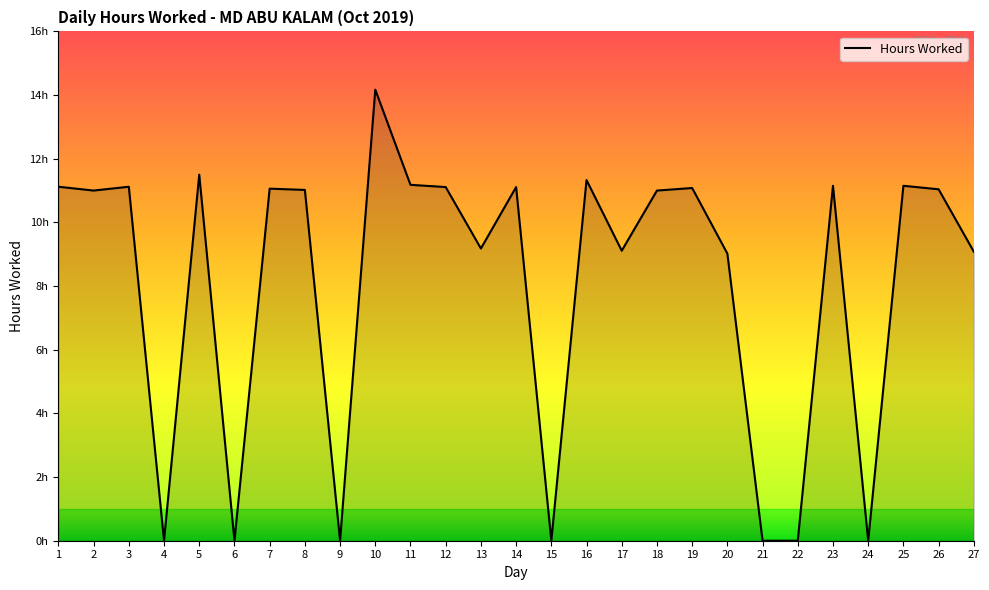

Does the chart have visible grid lines?

No